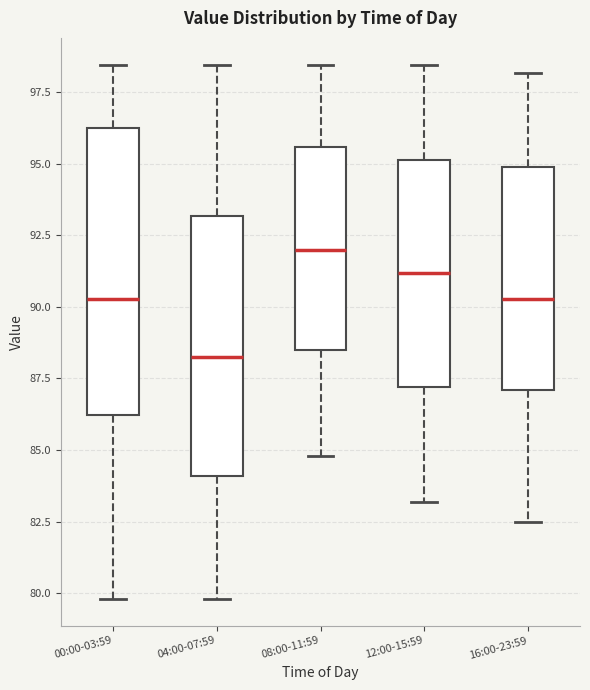

Reading left to right, read every box against the y-axis: the position of its median line, the range the box covers, and the ends of its whiskers. The values are not printed on the chart, so give them approximately, as read against the axis.

00:00-03:59: median 90.5, box 86.0 to 96.5, whiskers 80.0 to 98.5
04:00-07:59: median 88.5, box 84.0 to 93.0, whiskers 80.0 to 98.5
08:00-11:59: median 92.0, box 88.5 to 95.5, whiskers 85.0 to 98.5
12:00-15:59: median 91.0, box 87.0 to 95.0, whiskers 83.0 to 98.5
16:00-23:59: median 90.5, box 87.0 to 95.0, whiskers 82.5 to 98.0